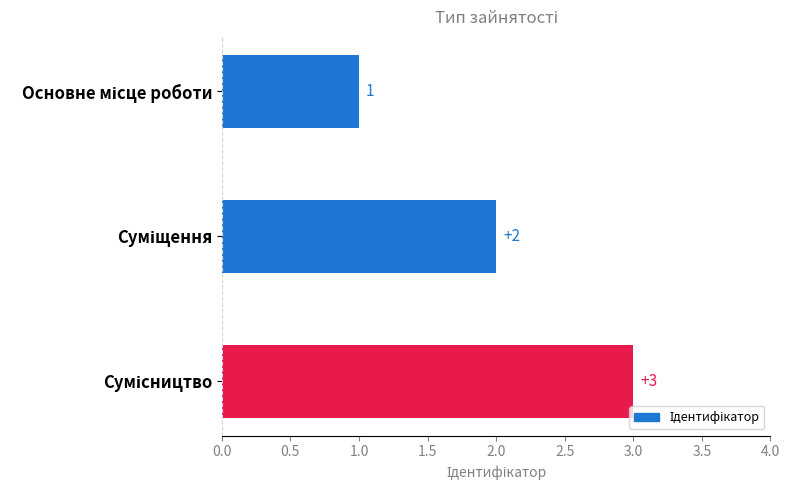

How many categories are shown in the chart?

3